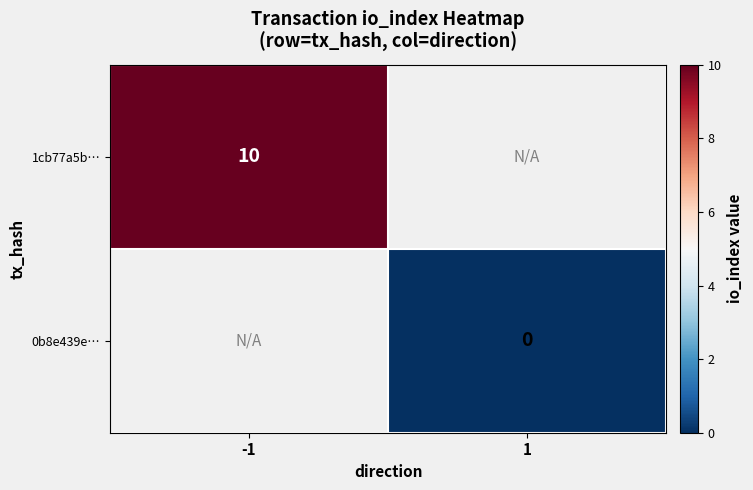

The value of 1cb77a5b… at -1 is 10. True or false?

True